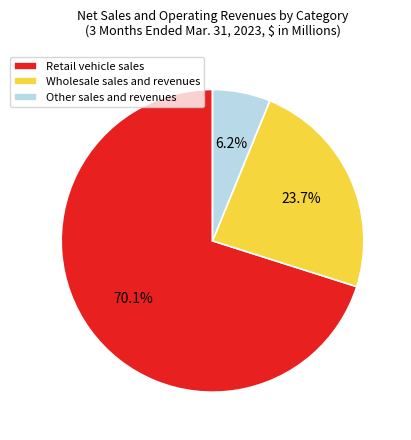

What is the majority slice?

Retail vehicle sales